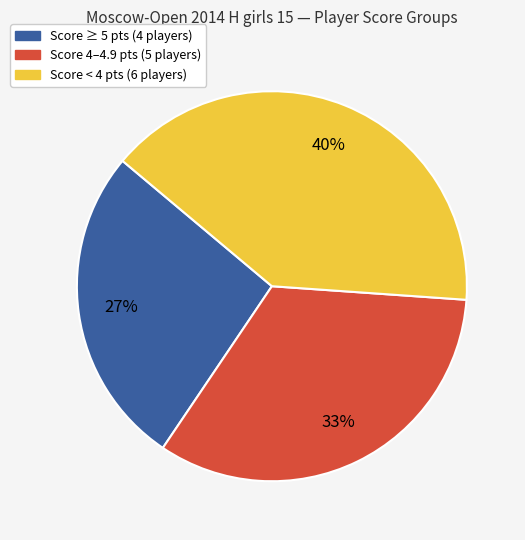

Does any single category account for the majority?

No